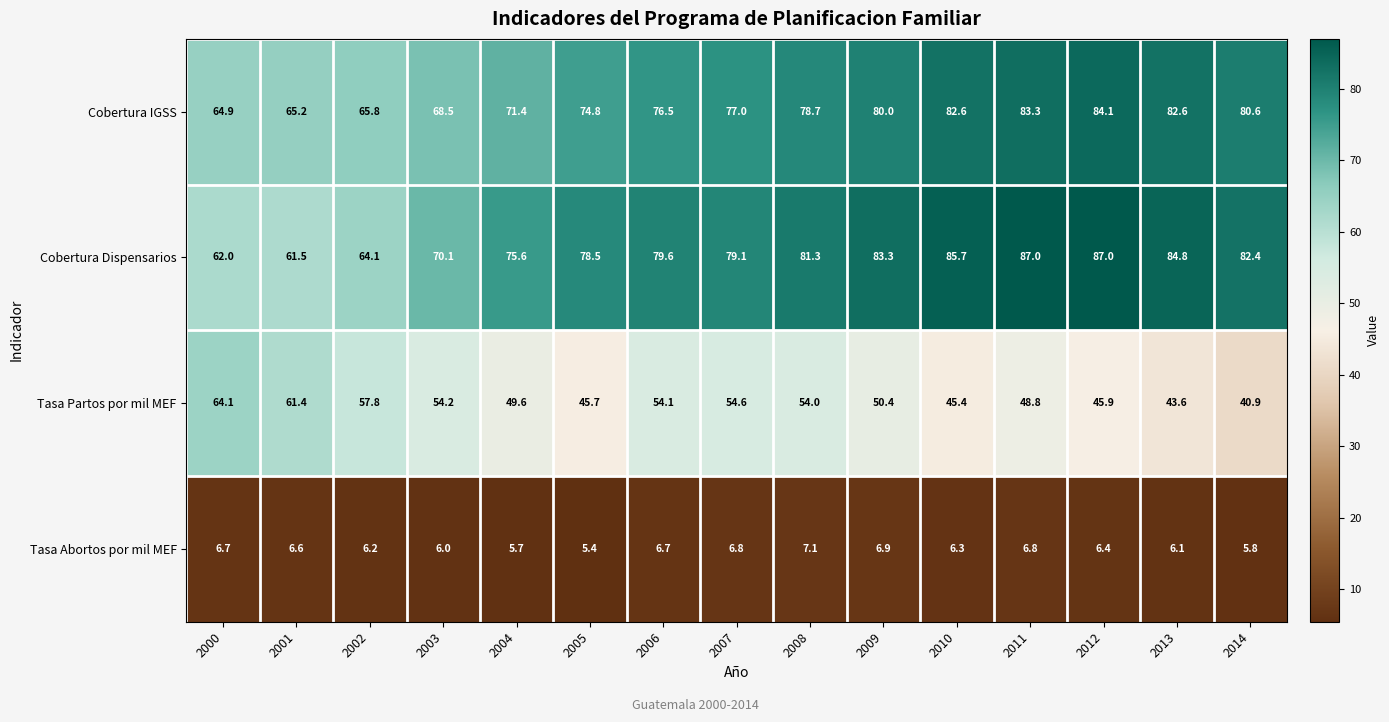

Which series changed the most between 2007 and 2008?

Cobertura Dispensarios